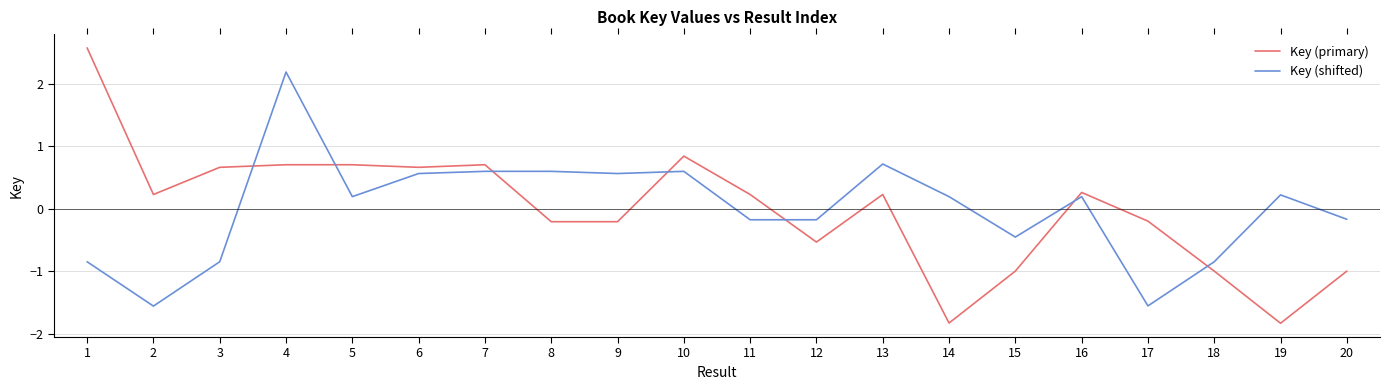

Count the number of data series in this chart.

2